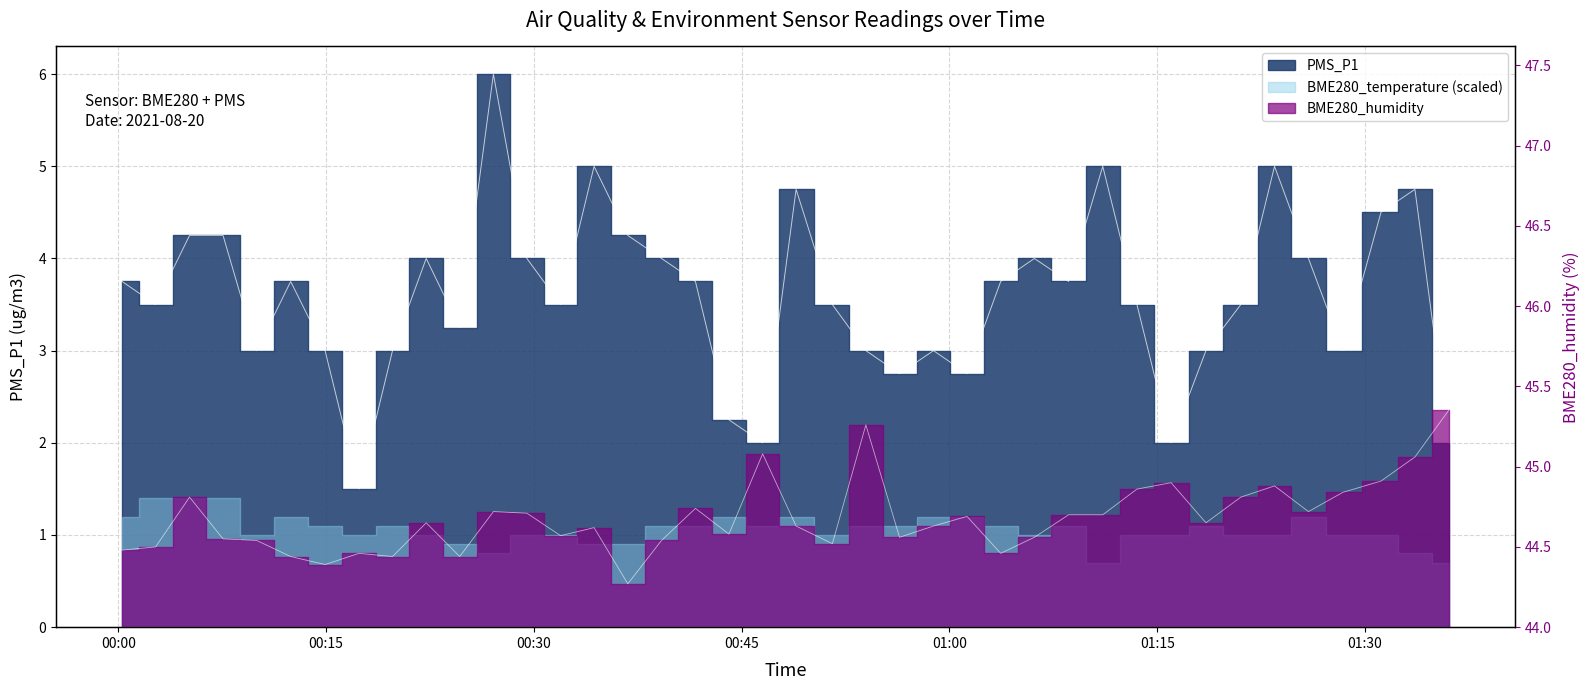

True or false: PMS_P1 and BME280_humidity cross at least once.

False